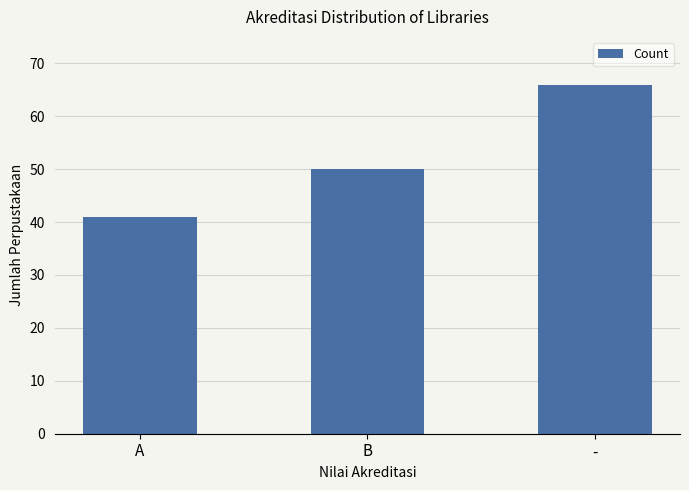

What is the greatest value displayed?

66